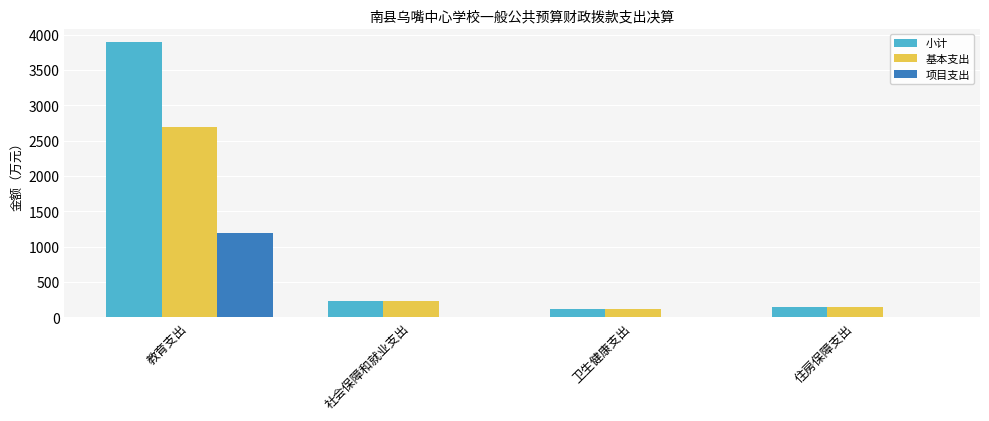

Which category has the highest value in the 项目支出 series?

教育支出